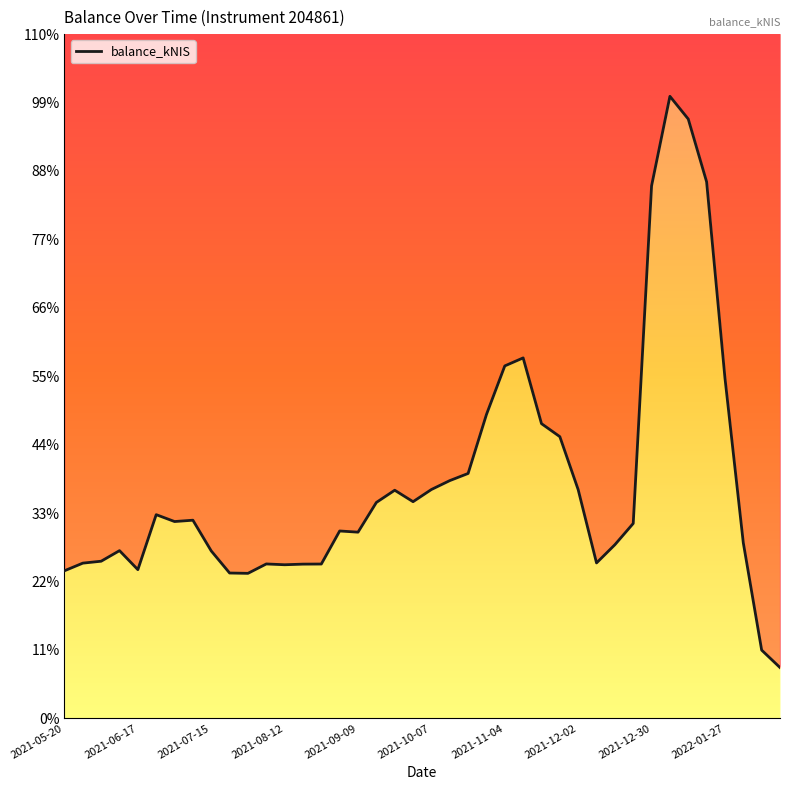

What is the sum of all values?

118691.3